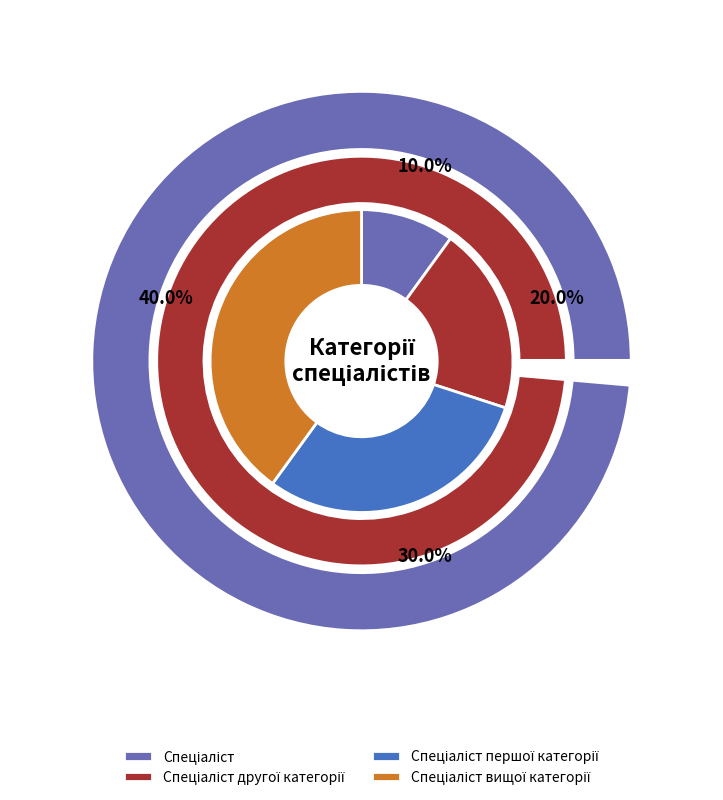

To the nearest percent, what percentage of the pie is Спеціаліст вищої категорії?

40%